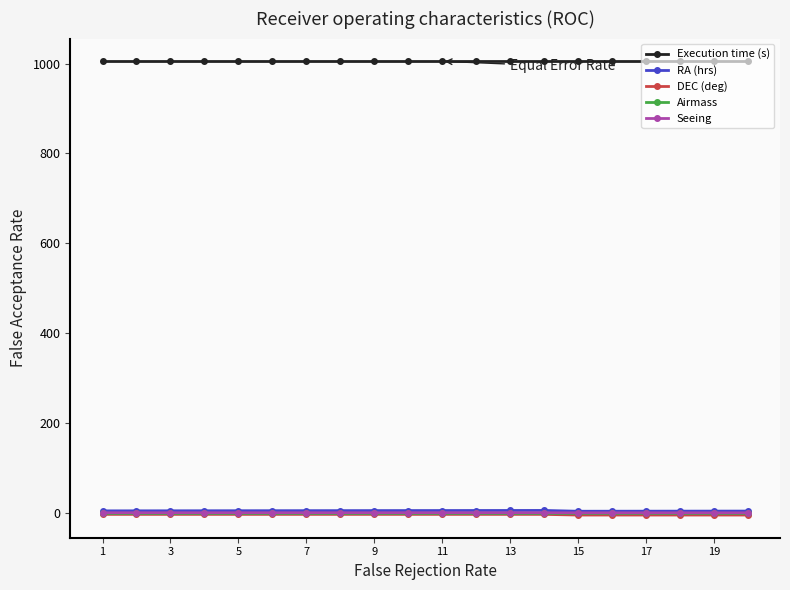

True or false: Airmass and RA (hrs) cross at least once.

False